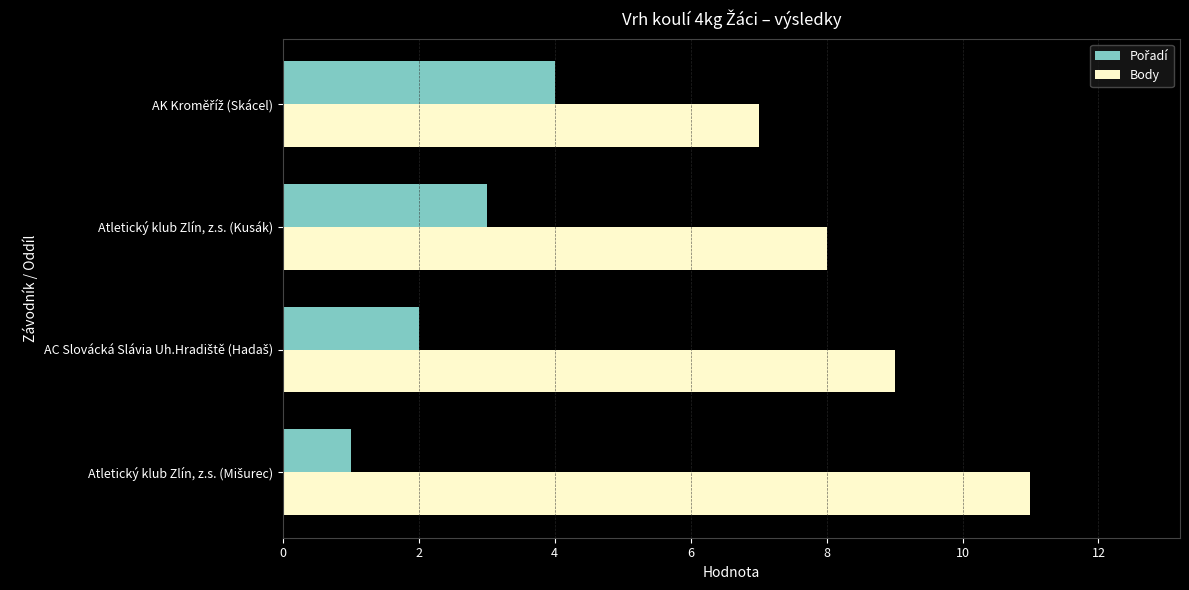

What is the difference between the maximum and minimum values in the Body series?

4